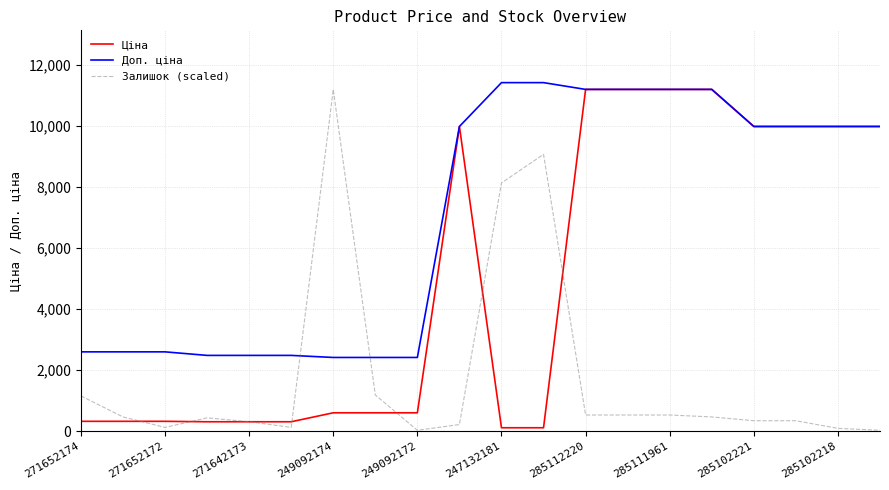

How many times do Доп. ціна and Залишок (scaled) cross each other?

2